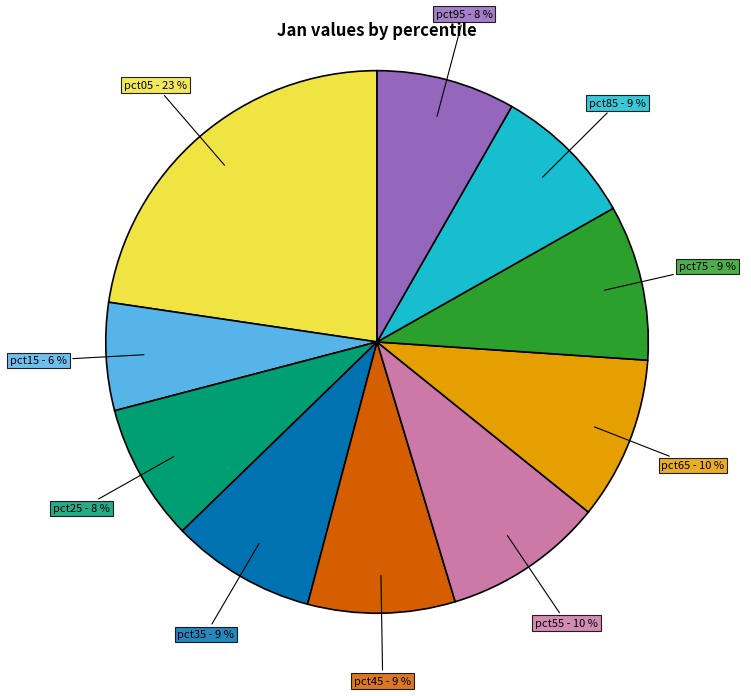

Count the number of slices in the pie.

10